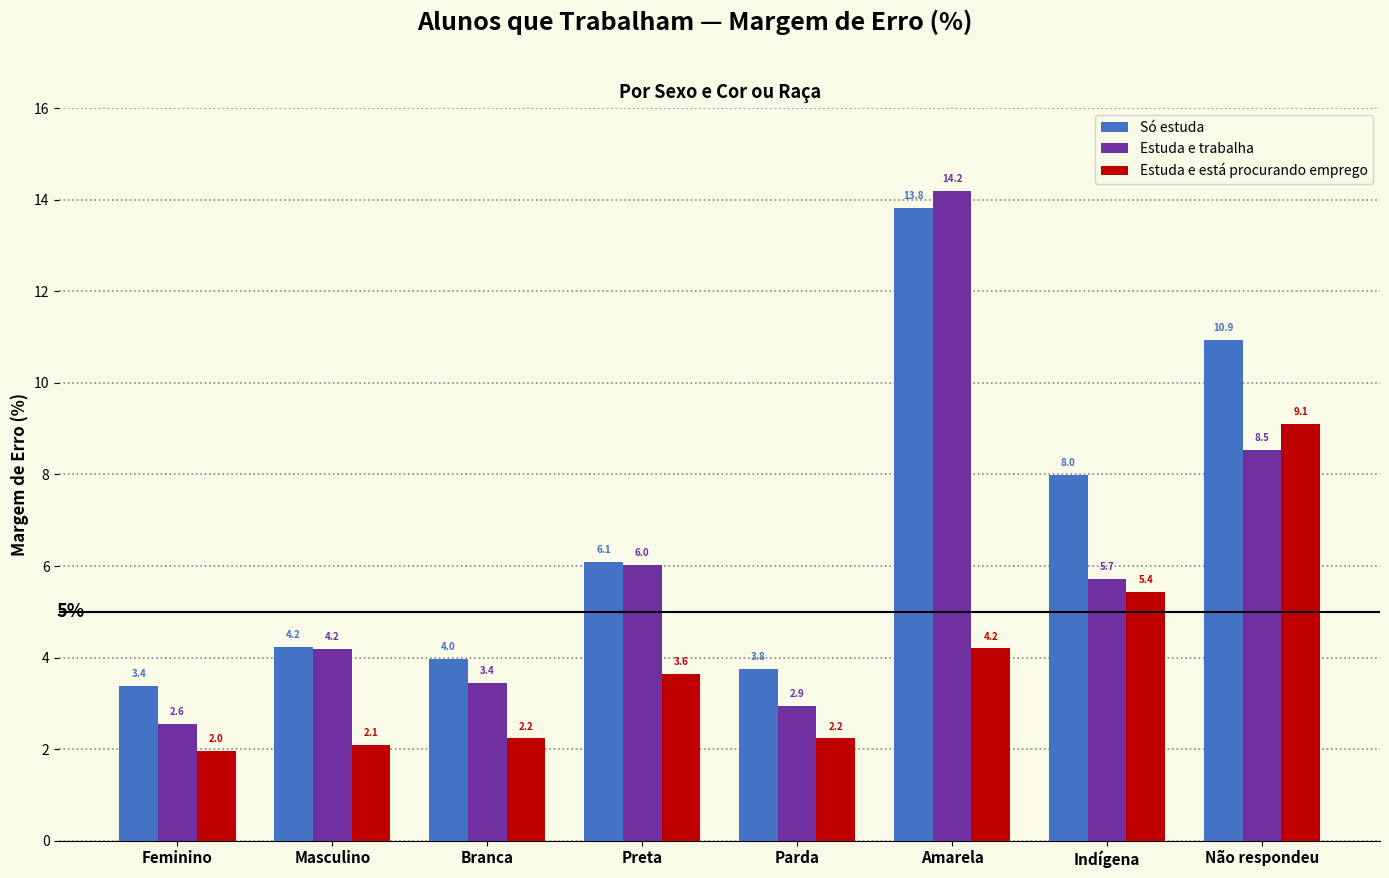

What position from the right is Não respondeu?

1